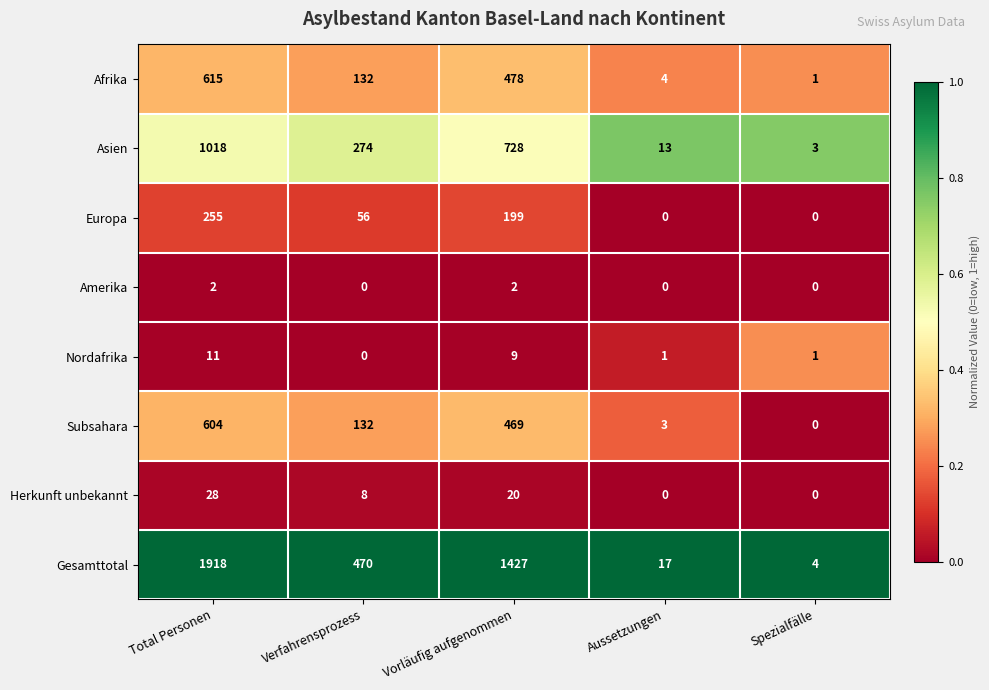

How many categories are shown in the chart?

5